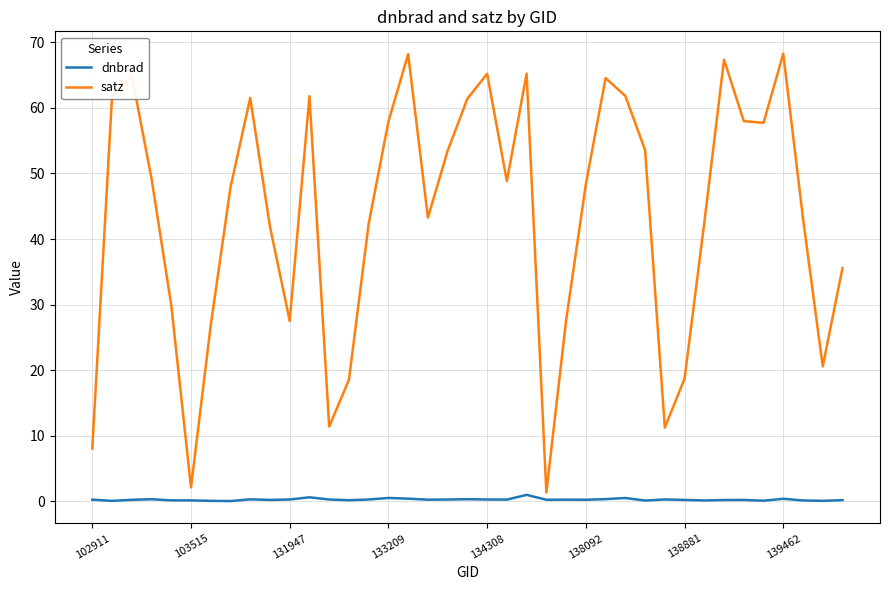

How many distinct data groups are displayed?

2